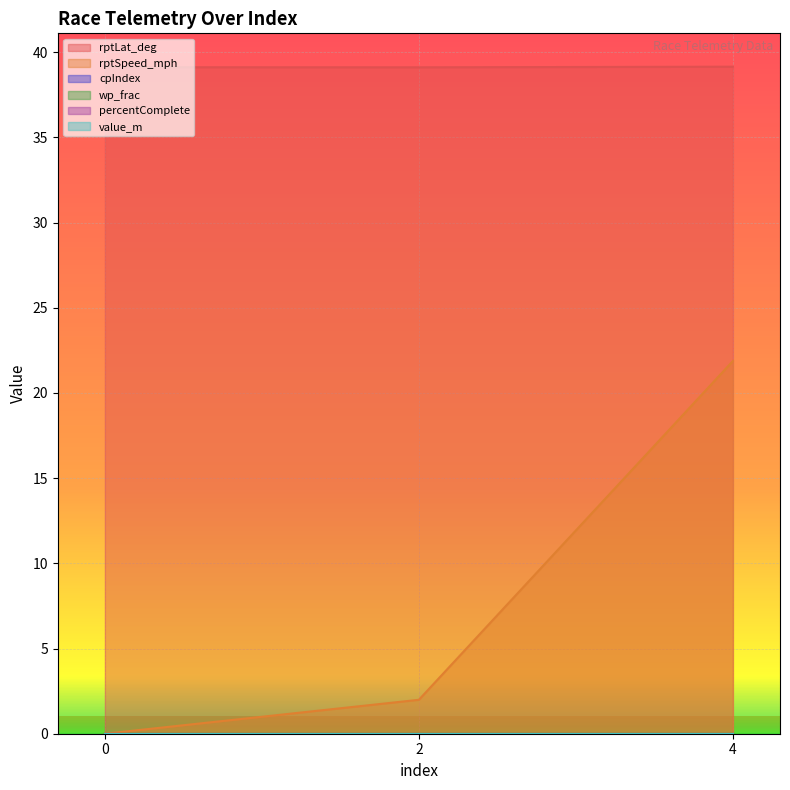

Count the number of data series in this chart.

6